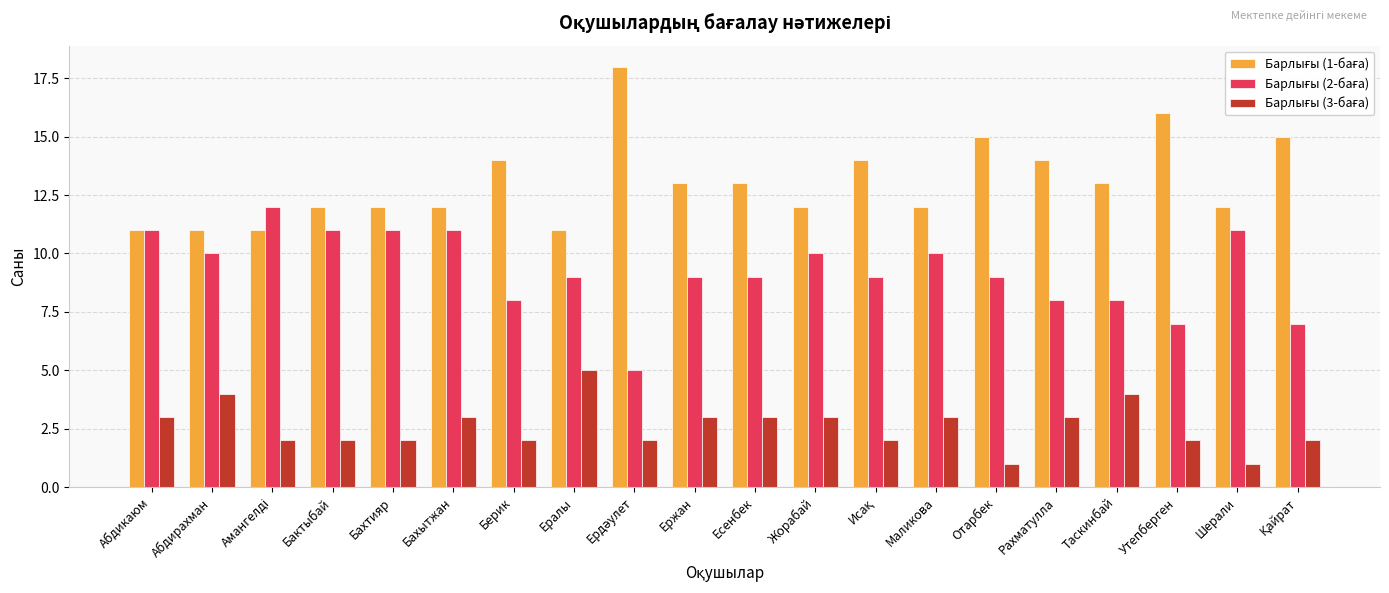

What is the spread (max minus min) of values at Берик?

12